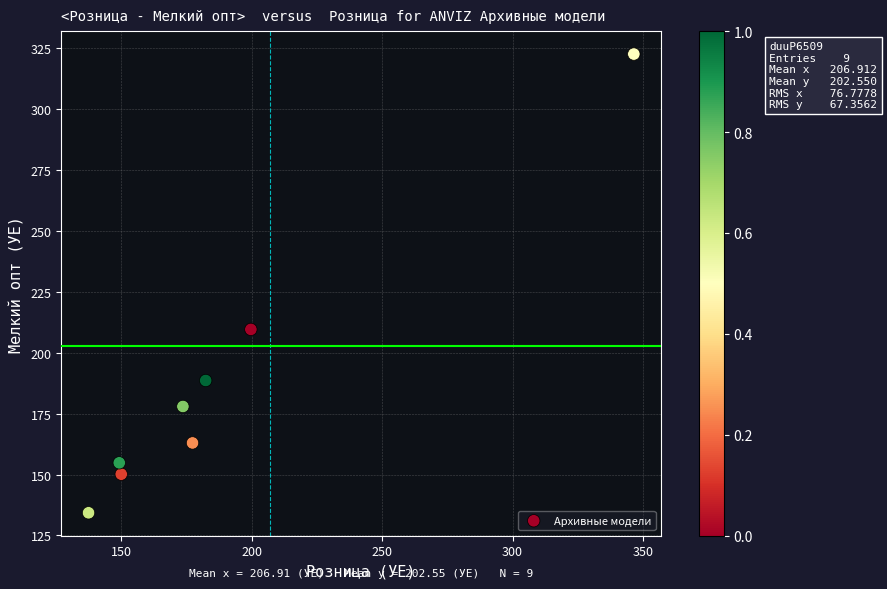

What Y value in the scatter plot is closest to 228?

209.5